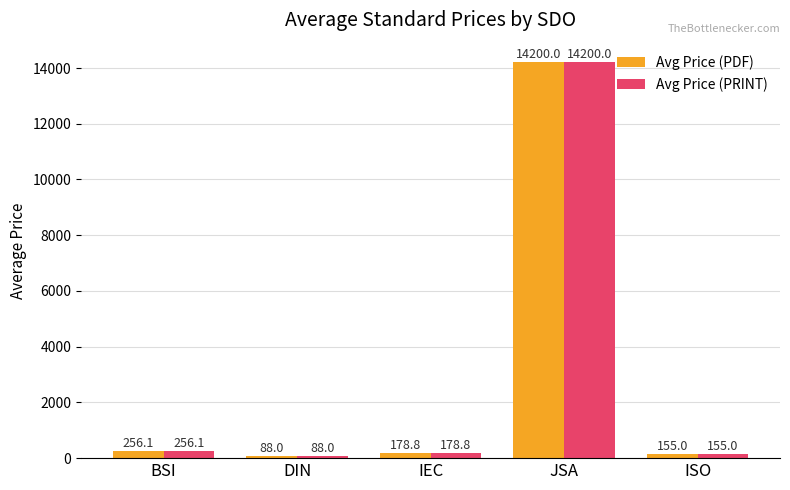

Count the number of data series in this chart.

2